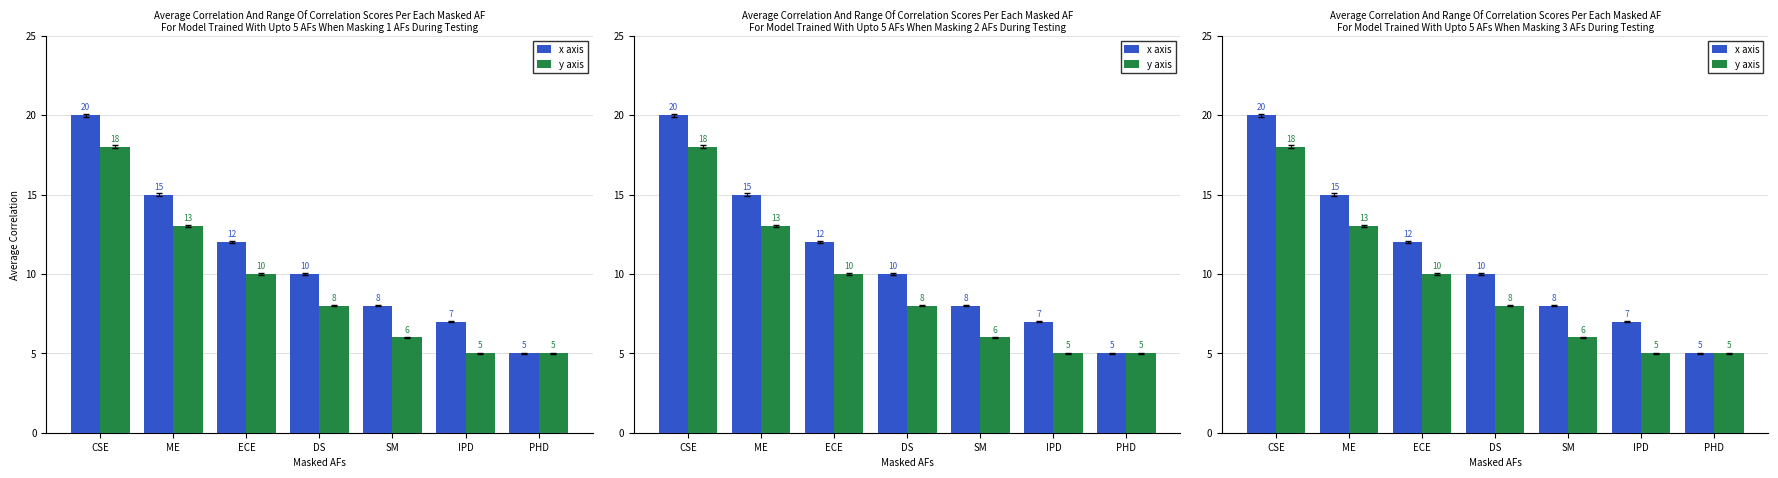

What is the maximum value shown in the chart?

20